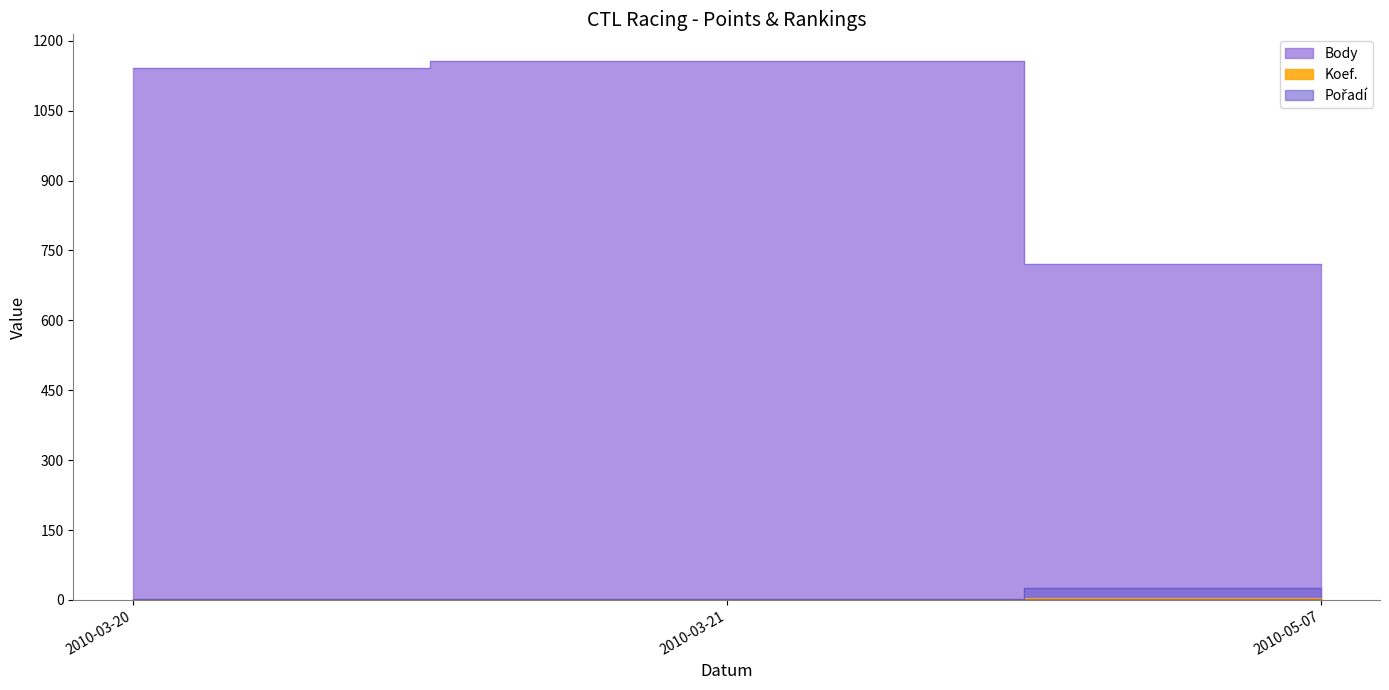

What is the difference between the maximum and second lowest values in the Body series?

14